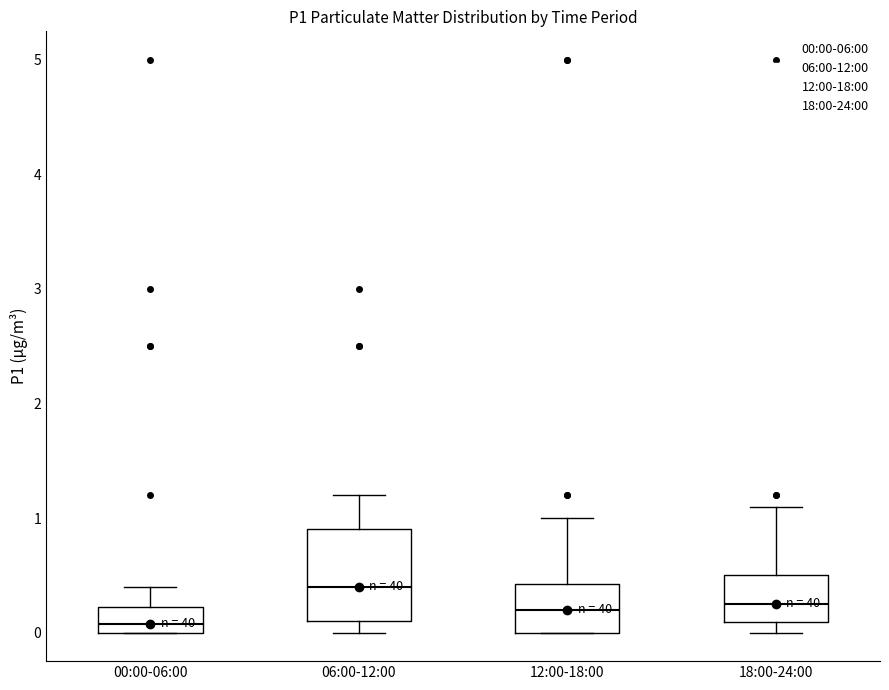

Comparing the boxes themselves (not the whiskers), which one is the tallest?

06:00-12:00